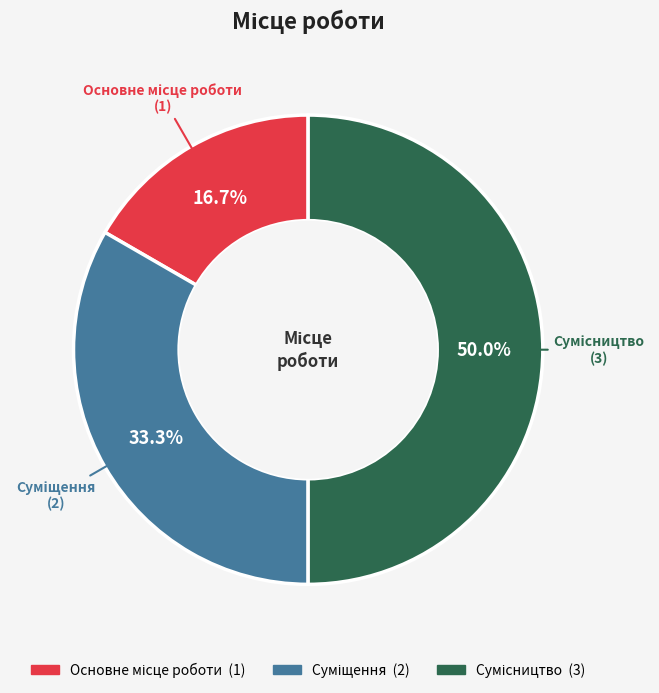

To the nearest percent, what is the difference between the Основне місце роботи and Суміщення slice percentages?

17%